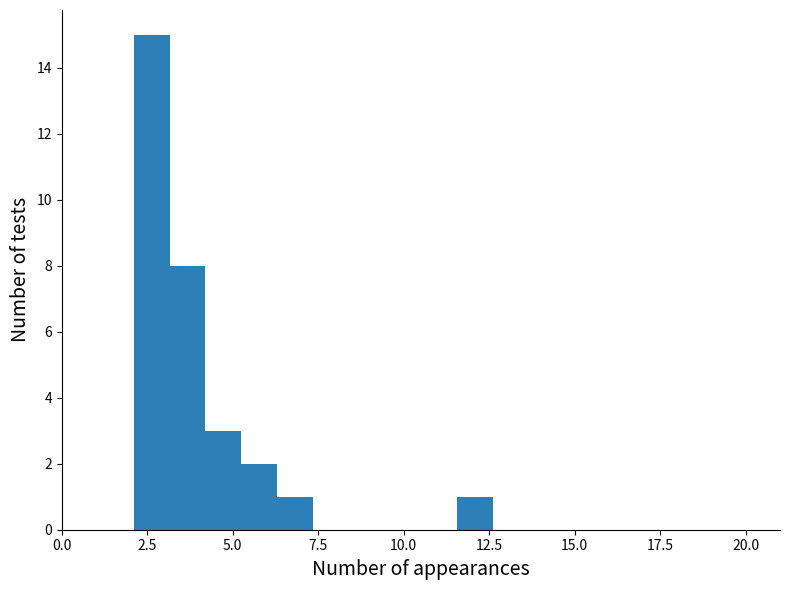

Read against the x-axis, roughly where is the centre of the tallest bar?

2.5